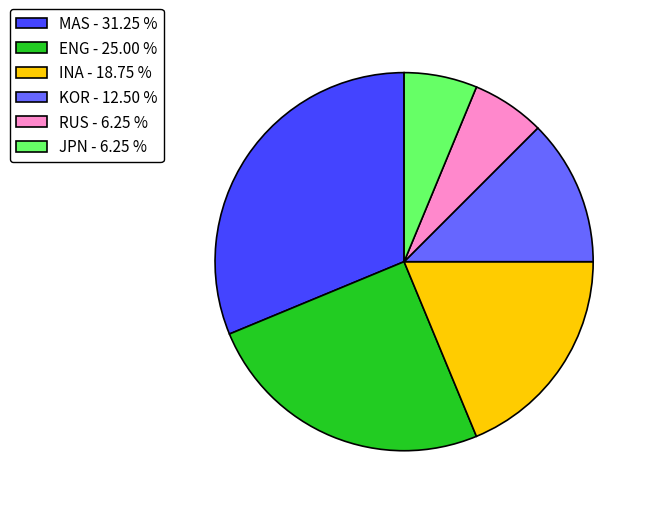

True or false: MAS accounts for 31% of the total.

True